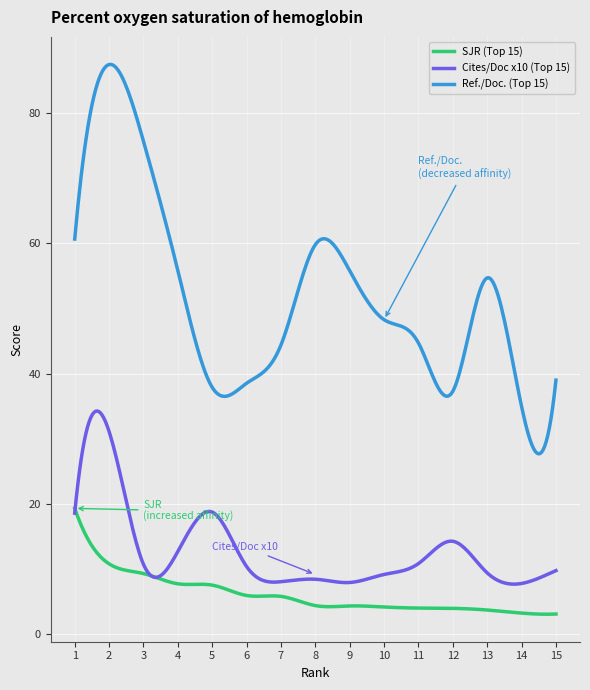

Which series has the largest total across all categories?

Ref./Doc. (Top 15)